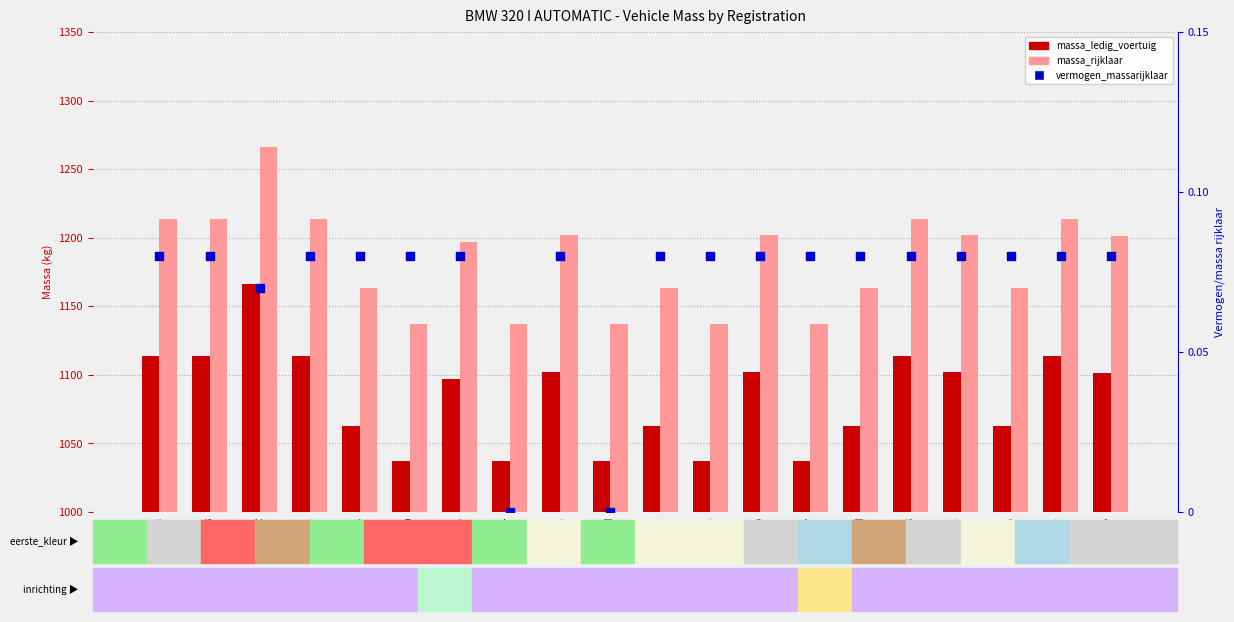

What are all the series names shown in the legend?

massa_ledig_voertuig, massa_rijklaar, vermogen_massarijklaar